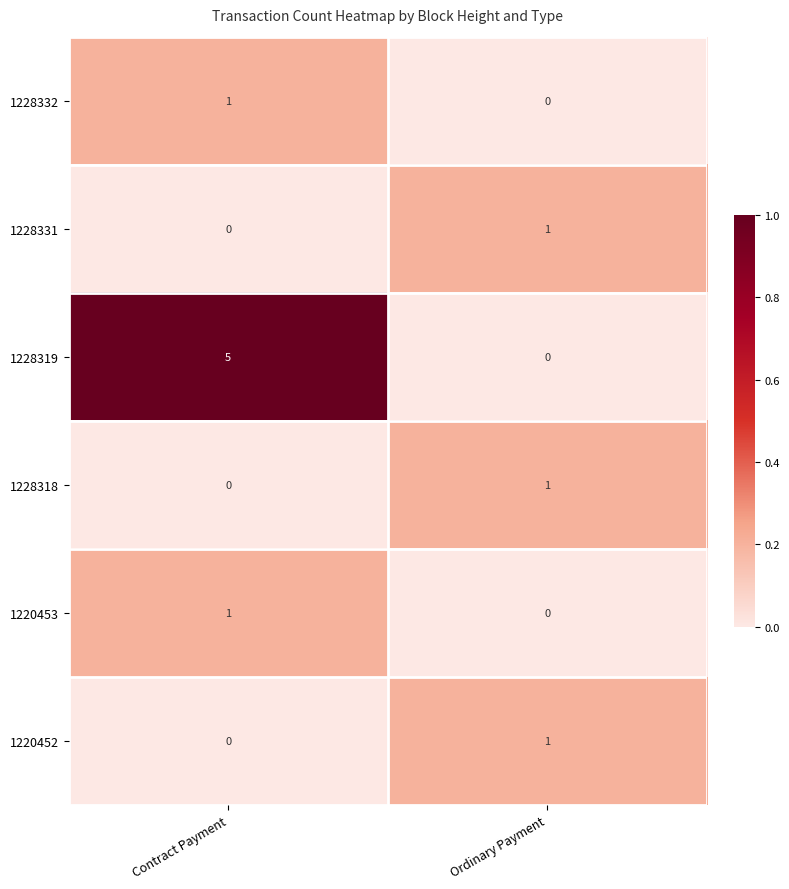

At which category is the sum across all series the highest?

Contract Payment